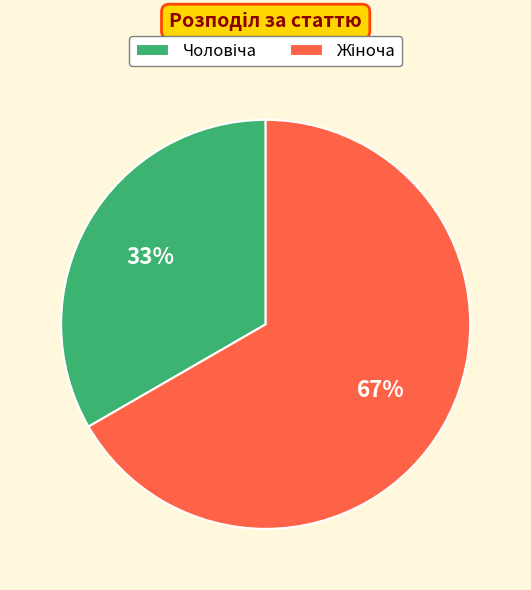

Is there a majority slice in this chart?

Yes